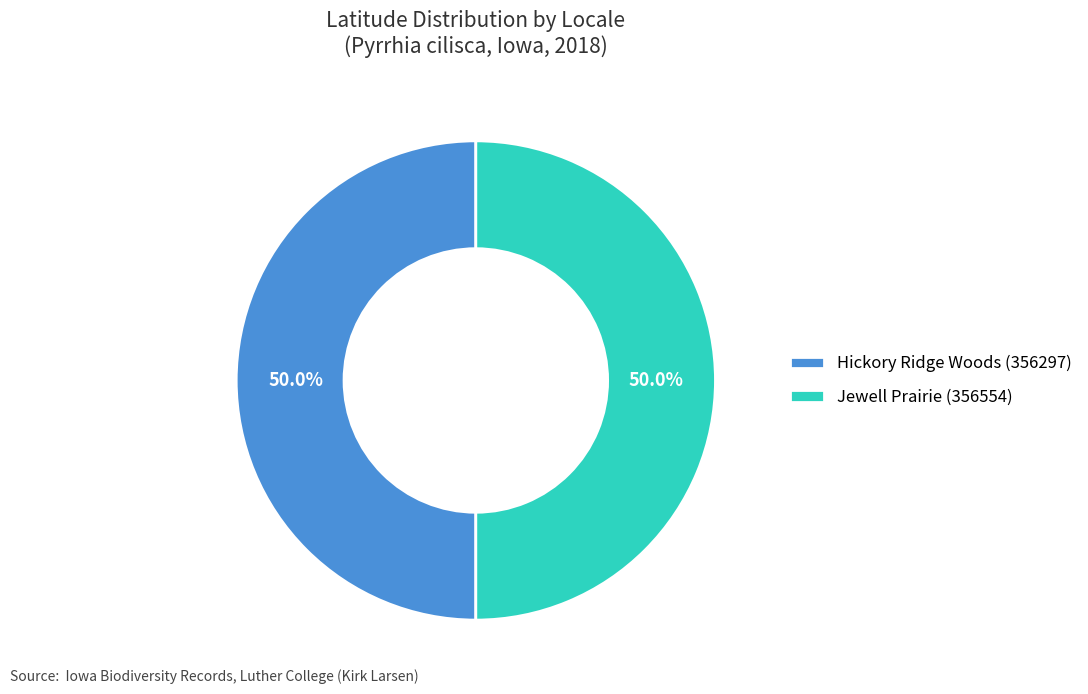

Combined, what portion of the pie is Jewell Prairie (356554) and Hickory Ridge Woods (356297)?

100.0%